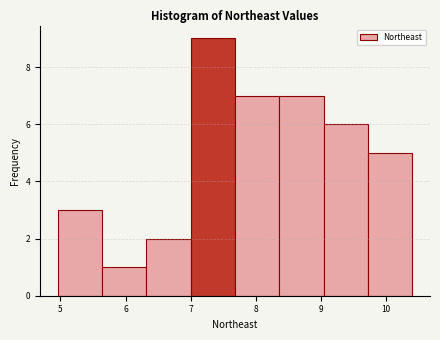

How tall is the bar that spans 4.96 to 5.64 on the x-axis? Neither the bar edges nor the heights are printed on the chart, so give them approximately, as read against the axes.

3